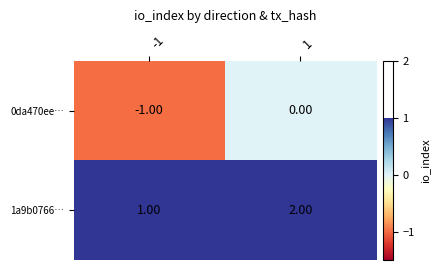

Rank the categories by 0da470ee… value from highest to lowest.

1, -1